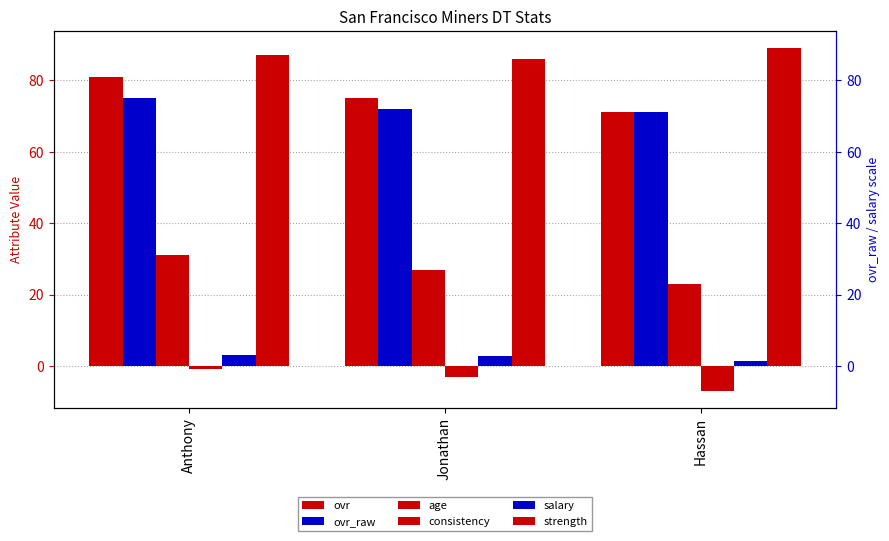

Which label corresponds to the largest value in the chart?

Hassan